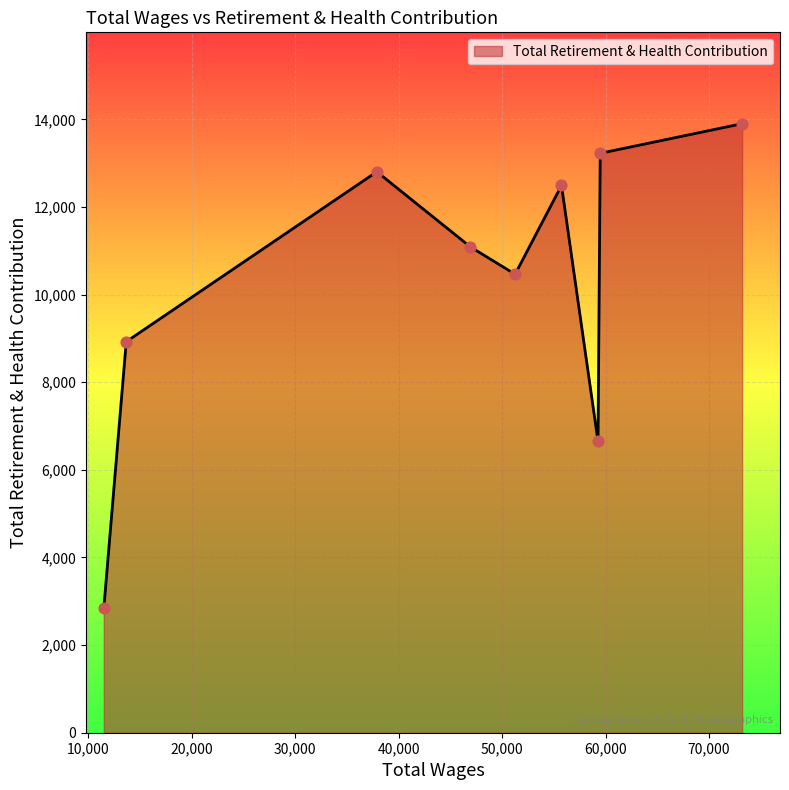

What is the difference between the maximum and minimum values?

11066